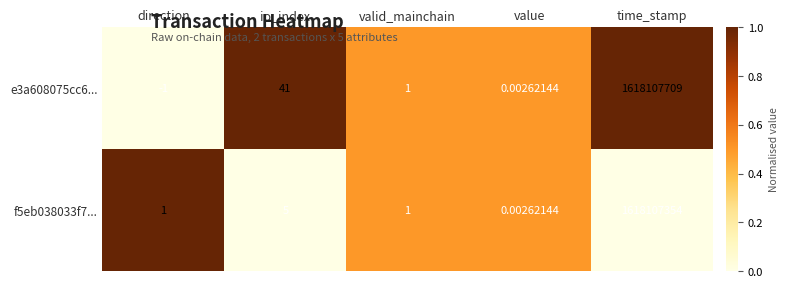

Which category has the lowest value across all series?

direction